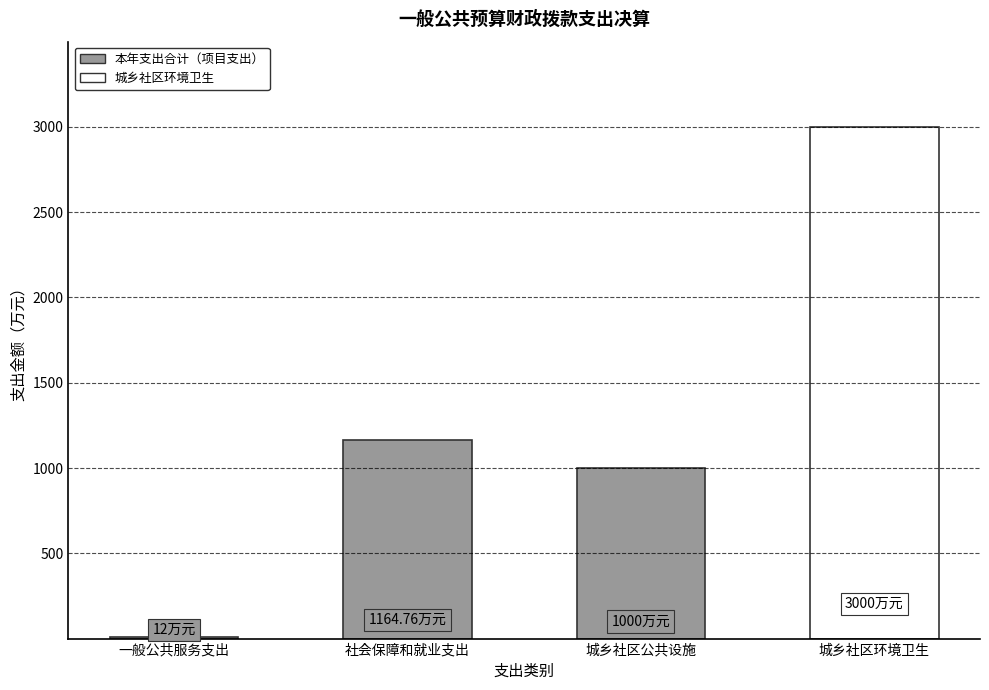

Where is the data nearest to the value 1506?

社会保障和就业支出